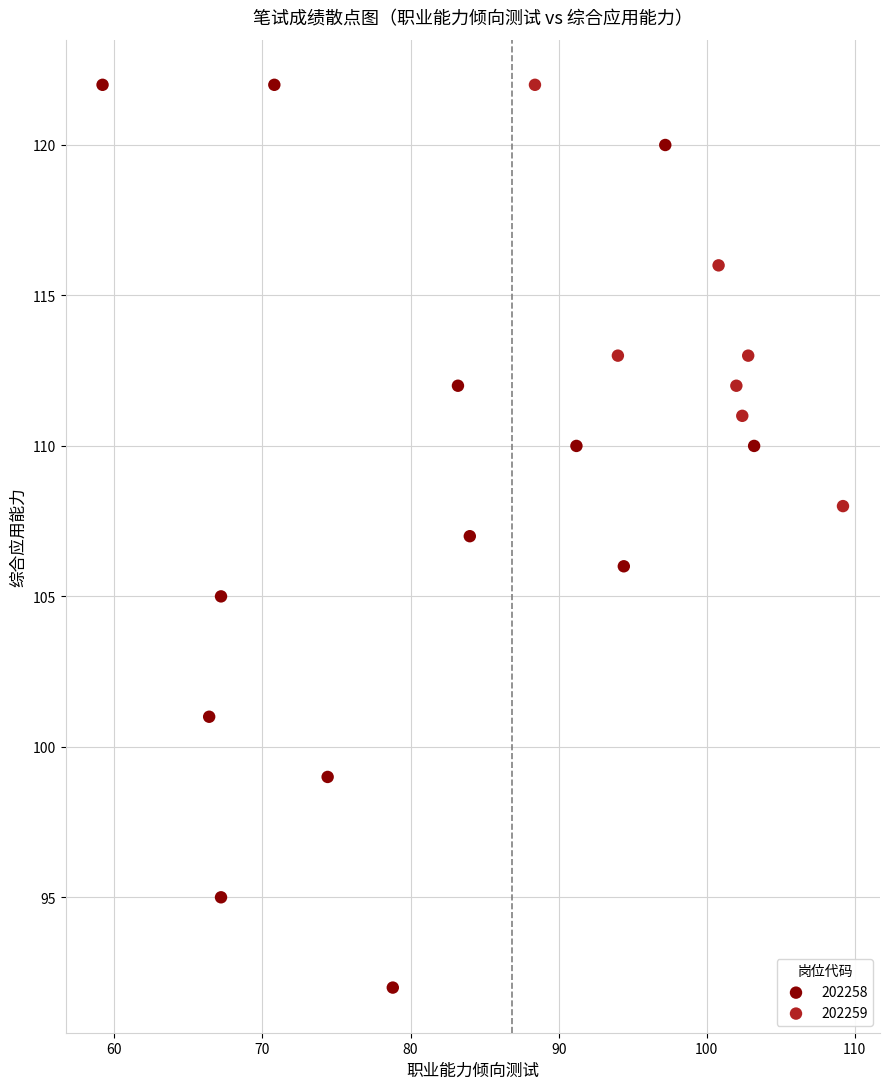

Which series has the widest spread of Y values?

202258